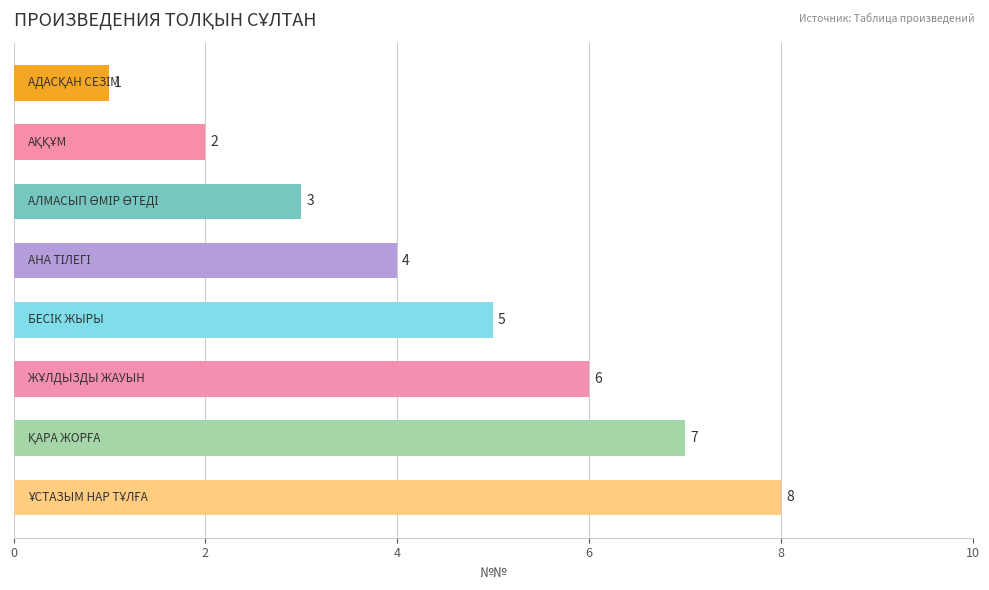

Are the bars grouped side by side (vs. stacked)?

No